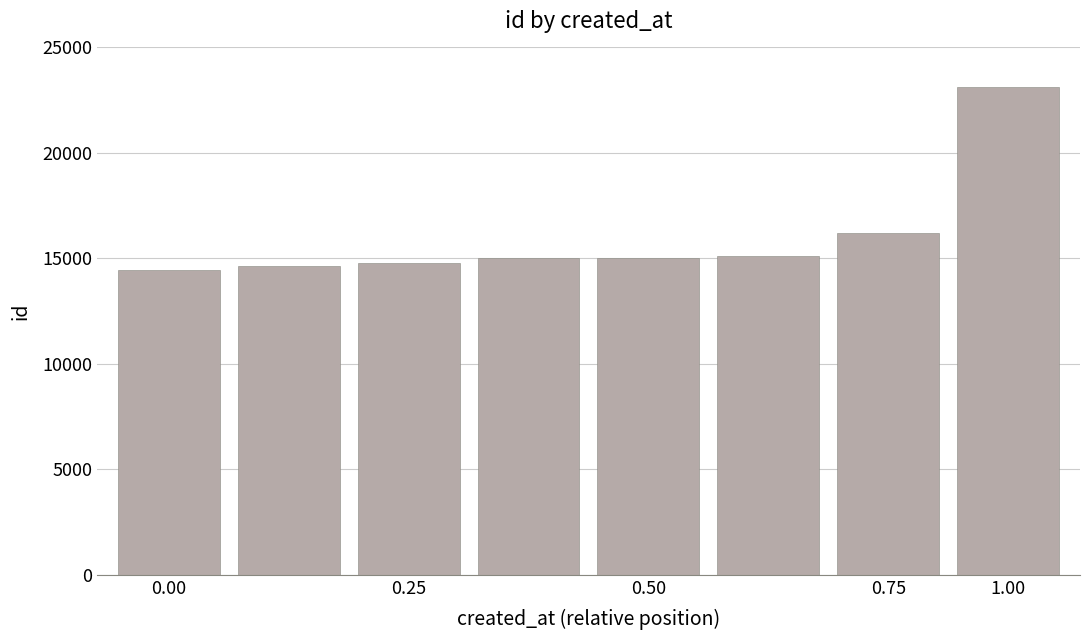

What is the difference between the second highest and minimum values?

1723